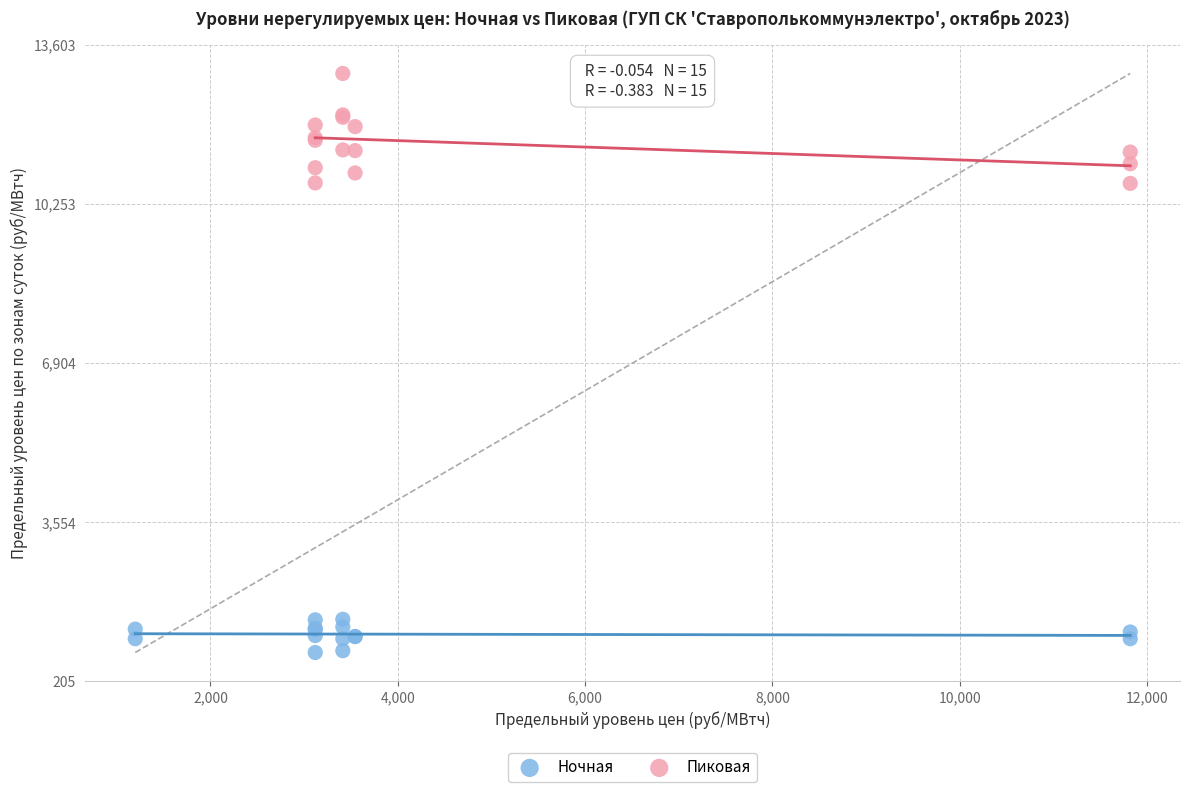

Which series has the widest spread of Y values?

Пиковая